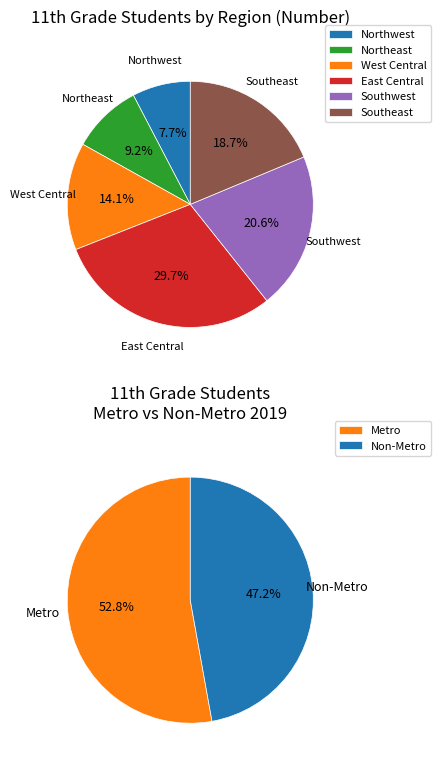

To the nearest percent, what is the difference between the largest and smallest slice percentages?

22%